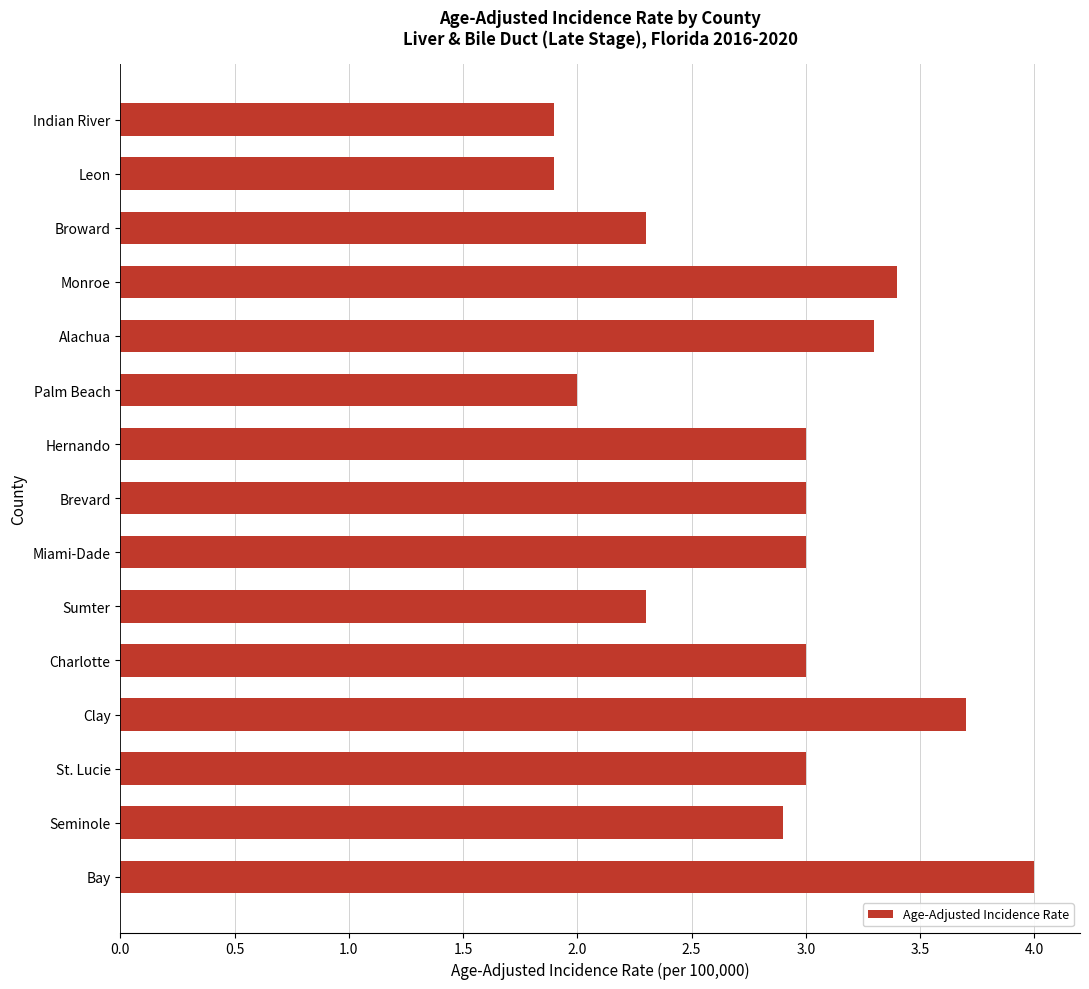

What is the sum of the values at Leon and St. Lucie?

4.9